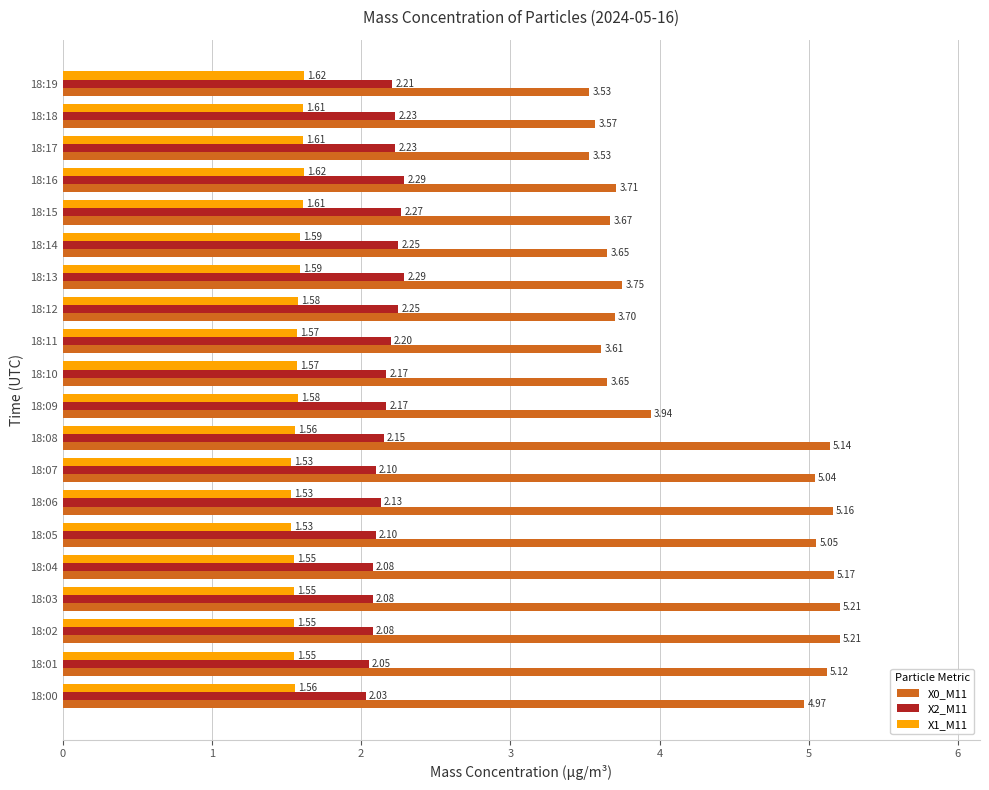

At which category is the sum across all series the highest?

18:08